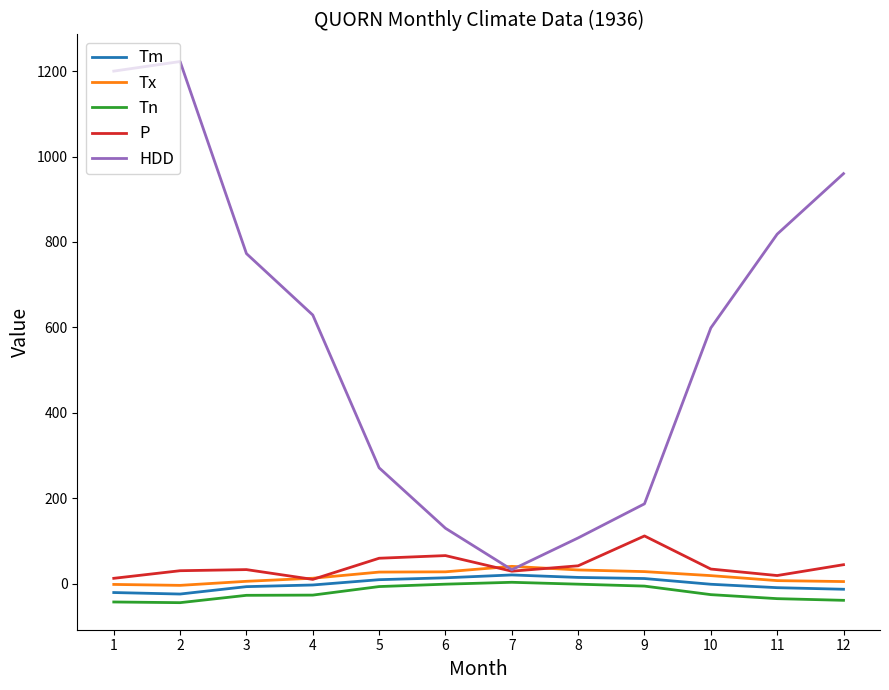

Which category has the highest value across all series?

2